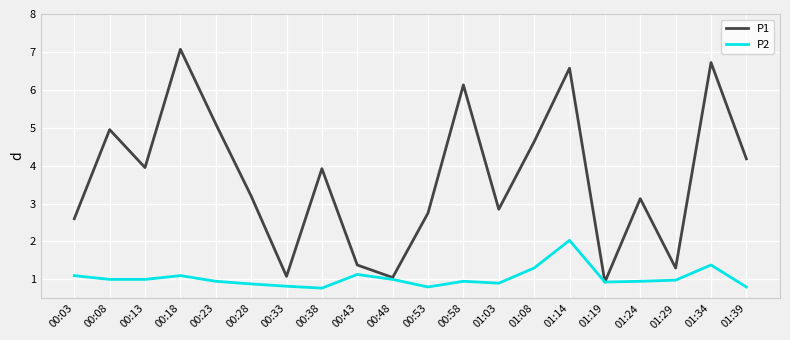

What is the maximum value for P2?

2.0